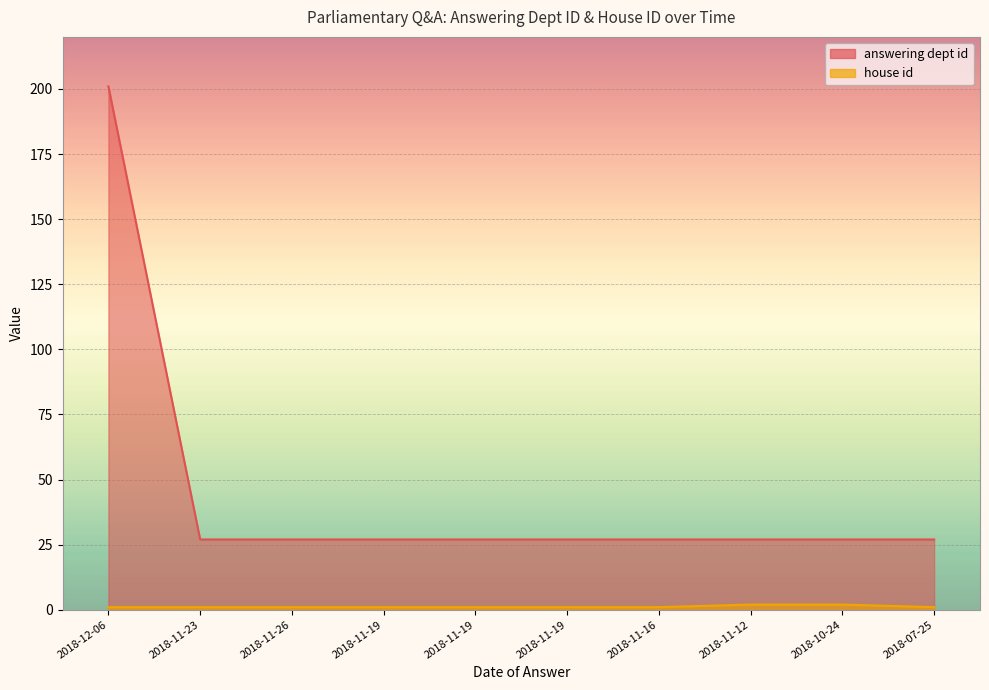

True or false: answering dept id and house id cross at least once.

False